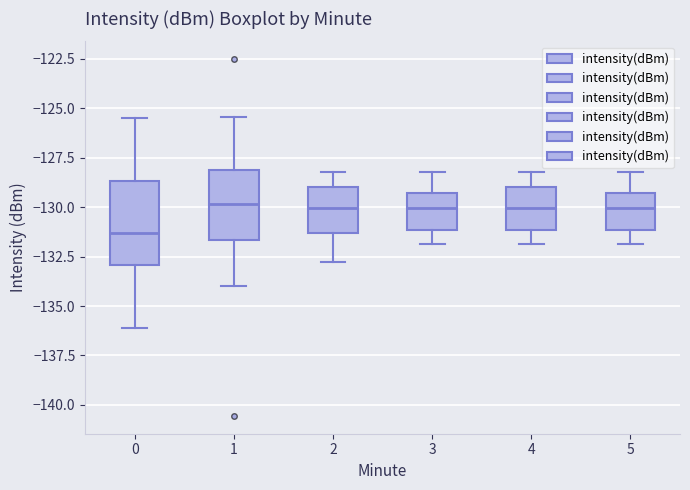

Reading left to right, transcribe this box plot: for each box, give where its median line is, the range the box spans, and where its two whiskers end, as read against the y-axis. The values are not printed on the chart, so give them approximately, as read against the axis.

0: median -131.5, box -133.0 to -128.5, whiskers -136.0 to -125.5
1: median -130.0, box -131.5 to -128.0, whiskers -134.0 to -125.5
2: median -130.0, box -131.5 to -129.0, whiskers -133.0 to -128.0
3: median -130.0, box -131.0 to -129.5, whiskers -132.0 to -128.0
4: median -130.0, box -131.0 to -129.0, whiskers -132.0 to -128.0
5: median -130.0, box -131.0 to -129.5, whiskers -132.0 to -128.0